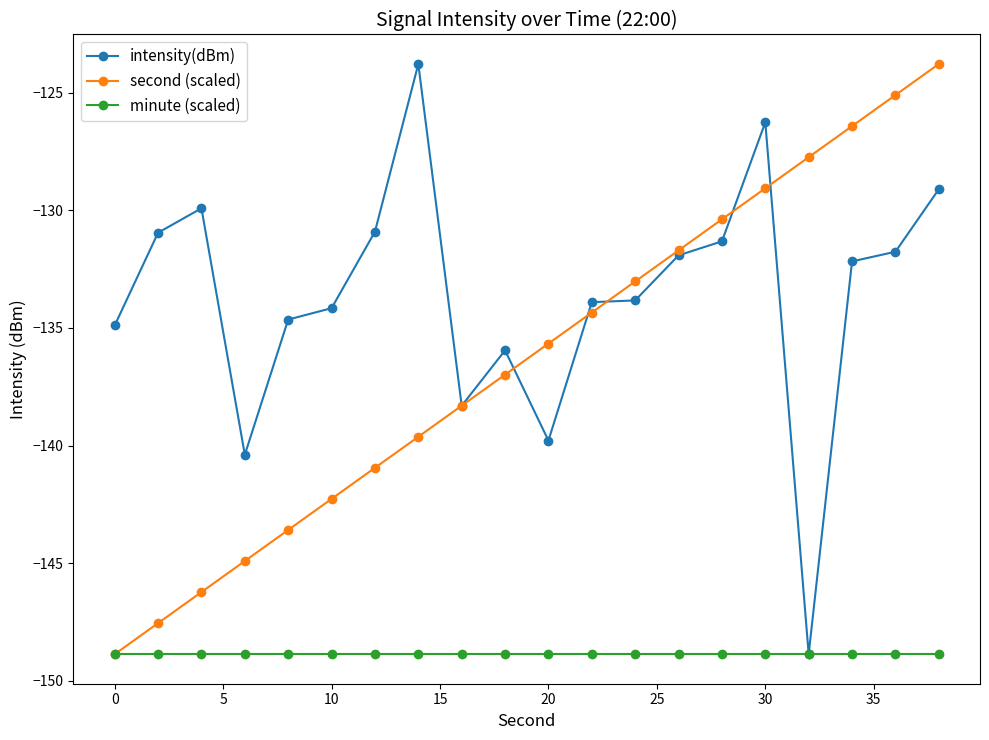

How many lines are shown in the chart?

3